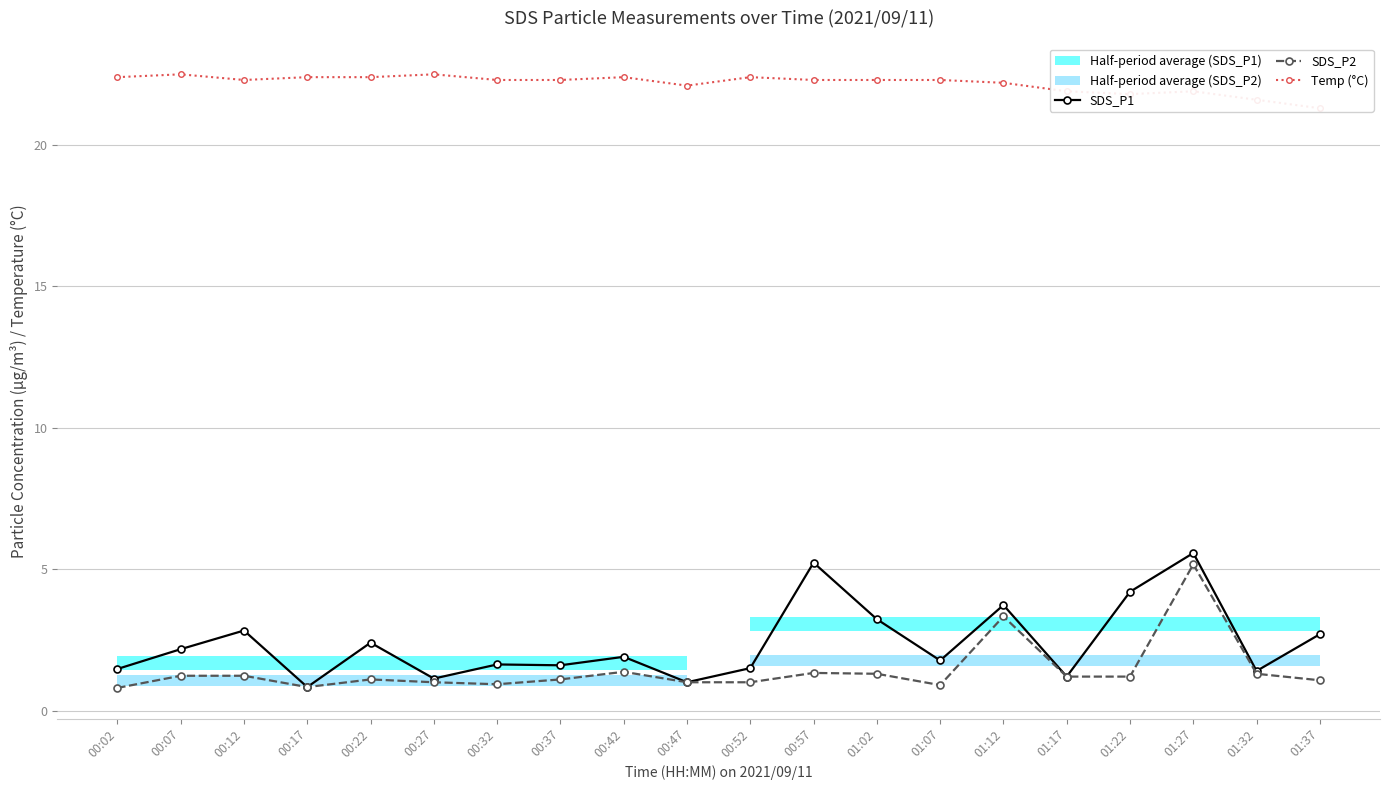

What is the label of the 3rd point from the left?

00:12